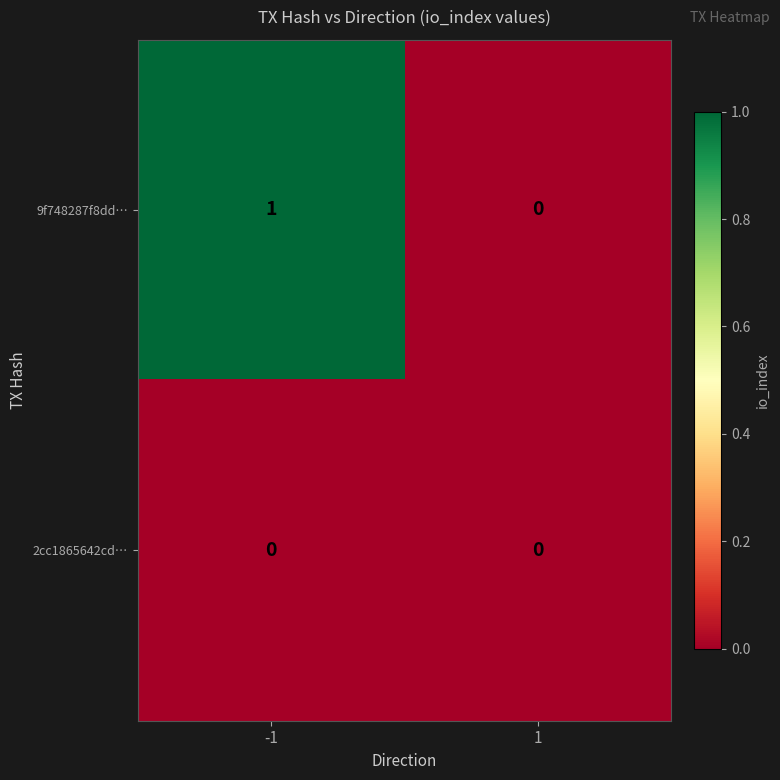

Reading left to right, list all the values displayed in this chart.

9f748287f8dd…: 1	0
2cc1865642cd…: 0	0